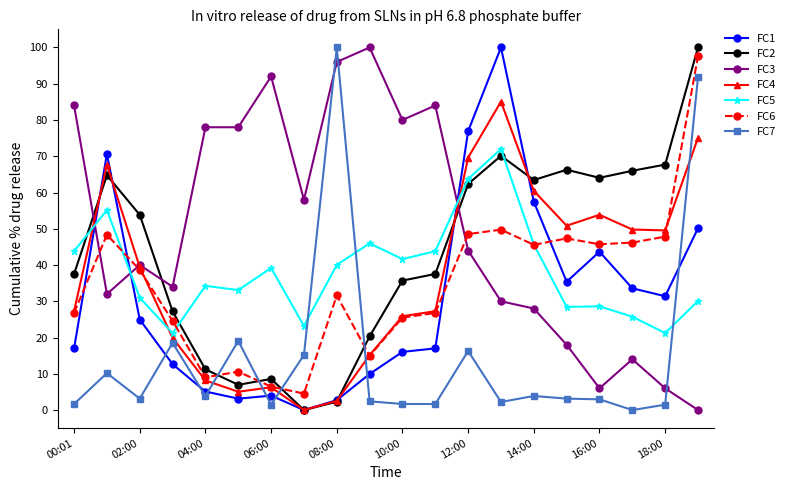

How many values in the FC3 series are below 43?

10